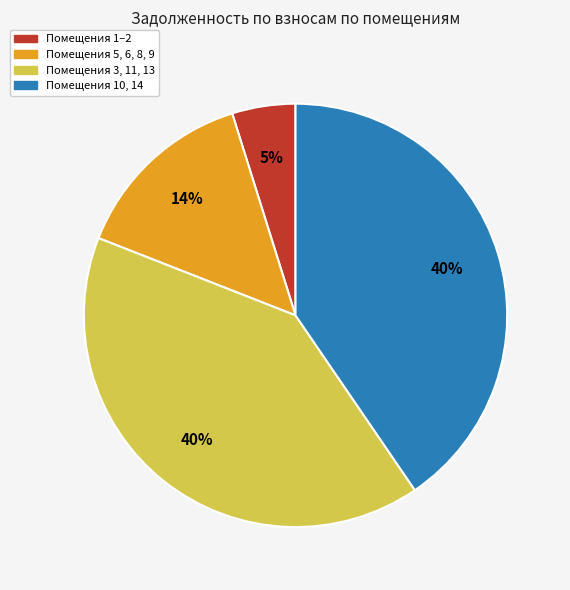

The Помещения 5, 6, 8, 9 slice represents 19% of the pie. True or false?

False